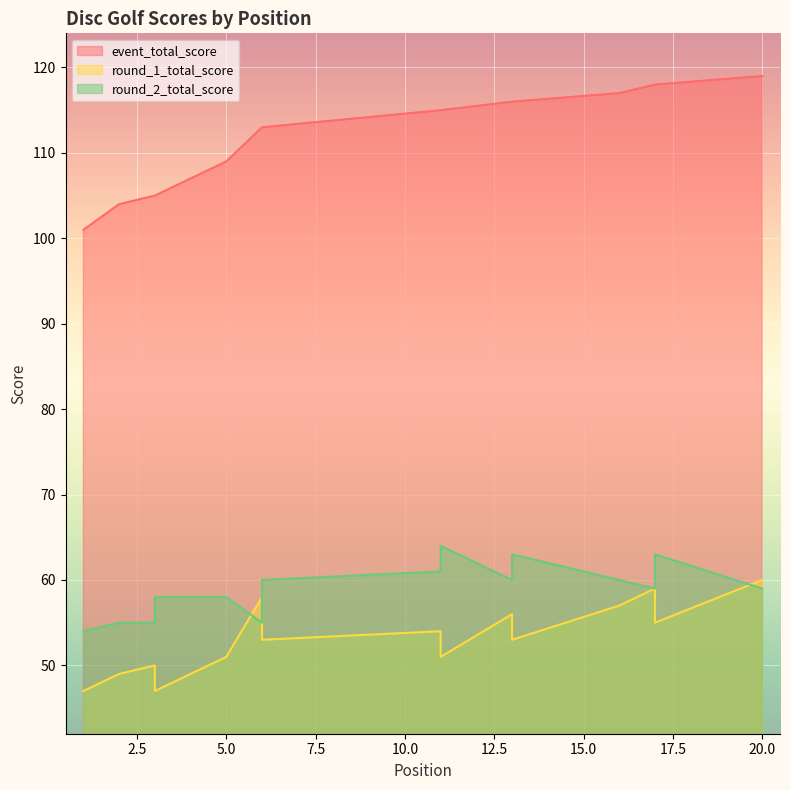

What is the spread (max minus min) of values at 13?

60